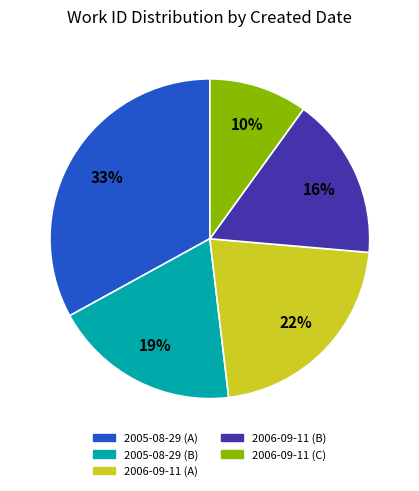

Does any single category account for the majority?

No